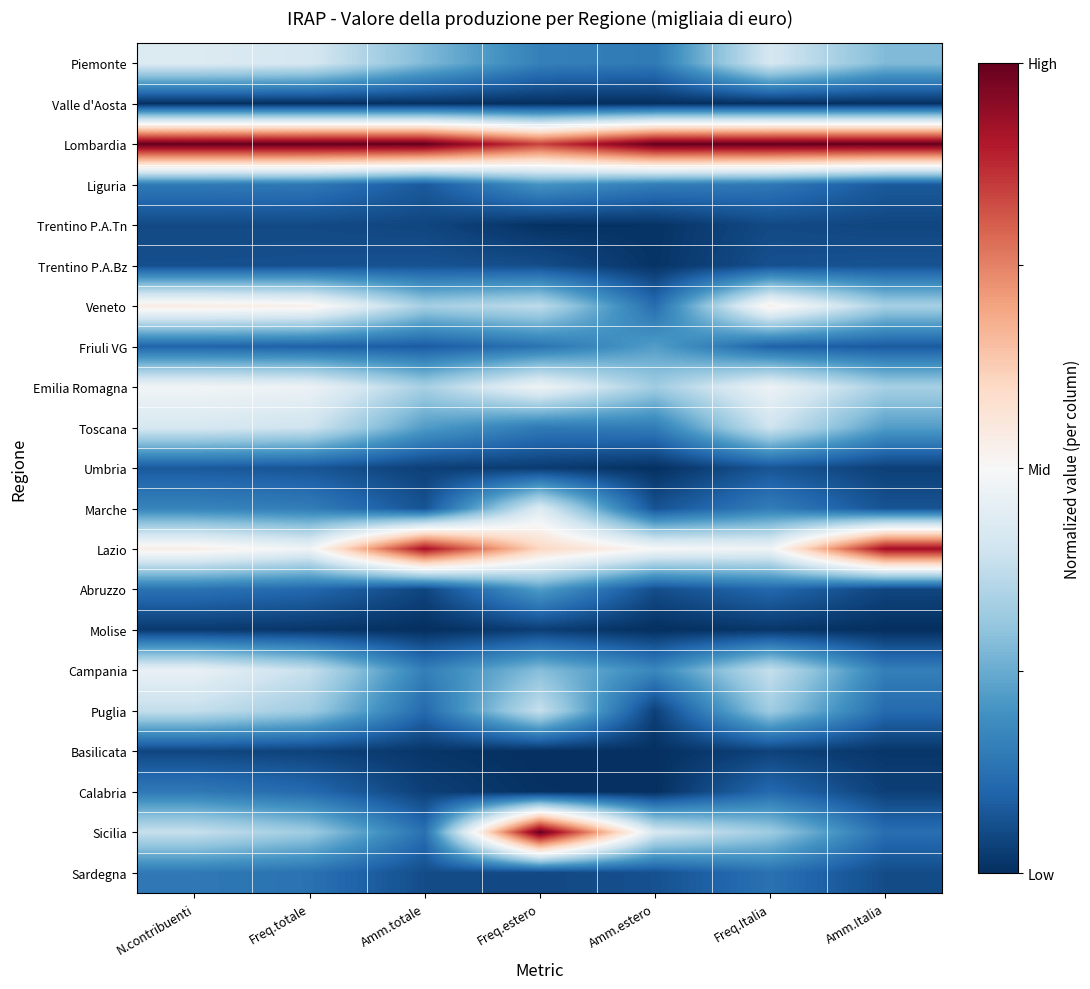

Which series changed the most between N.contribuenti and Amm.totale?

Lazio